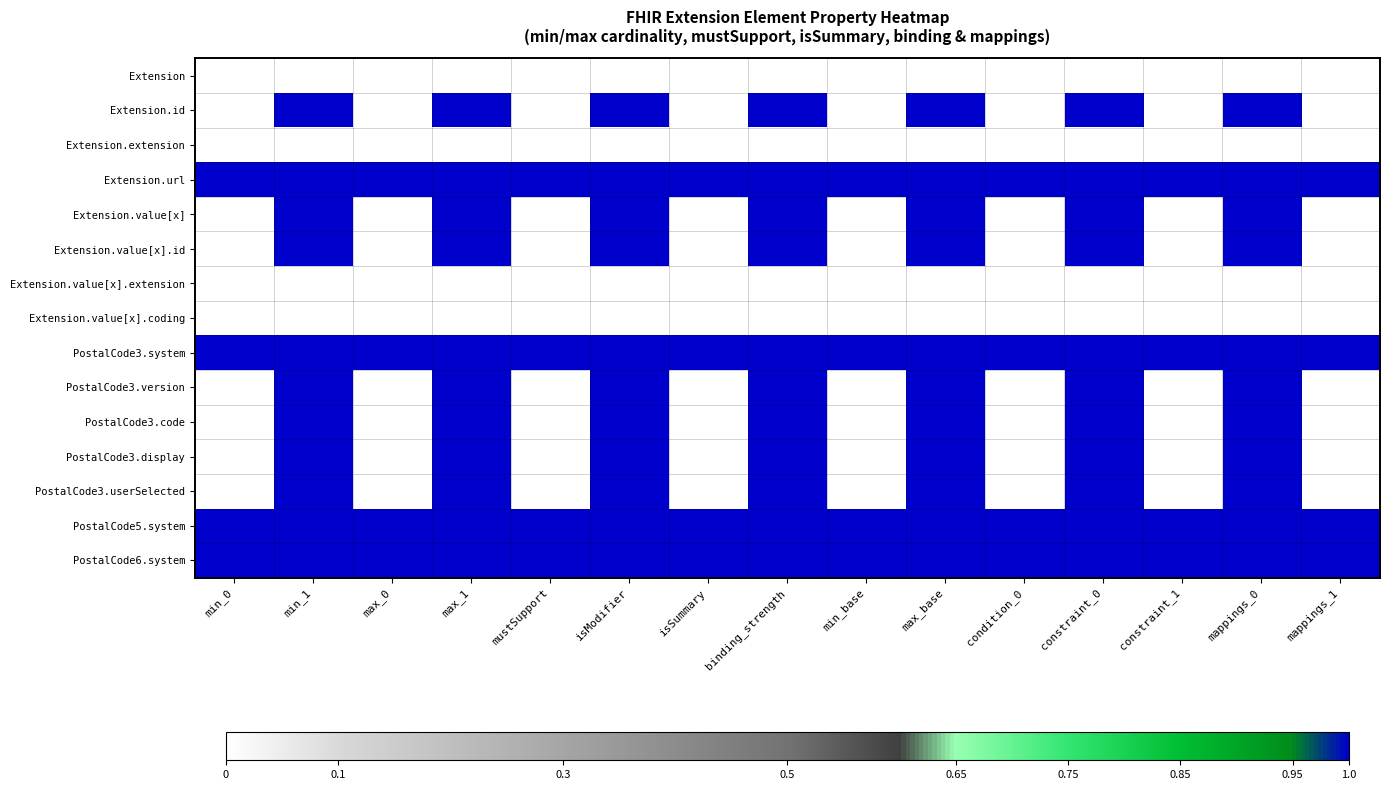

At which category is the sum across all series the highest?

min_1